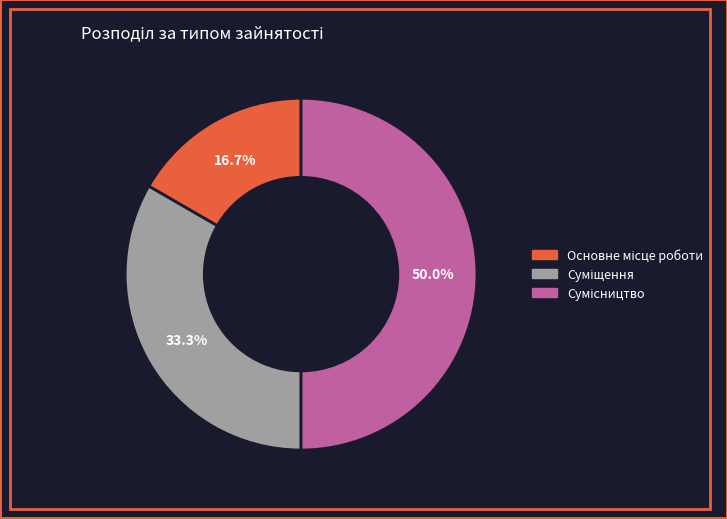

How many segments does this pie chart have?

3